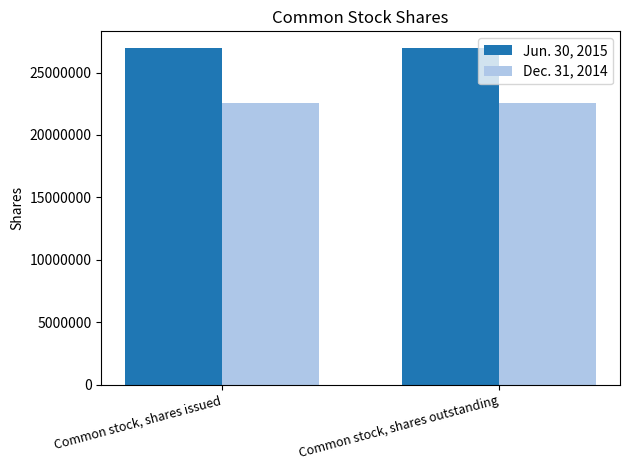

True or false: Dec. 31, 2014 has a value of 22530322 at Common stock, shares issued.

True